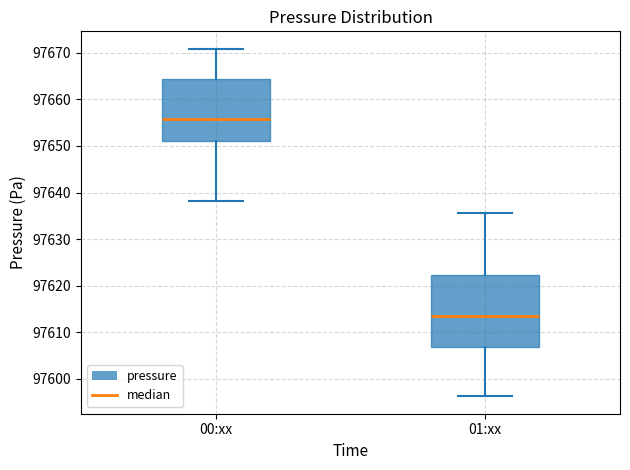

Reading left to right, read every box against the y-axis: the position of its median line, the range the box covers, and the ends of its whiskers. The values are not printed on the chart, so give them approximately, as read against the axis.

00:xx: median 97656, box 97651 to 97664, whiskers 97638 to 97671
01:xx: median 97614, box 97607 to 97622, whiskers 97596 to 97636